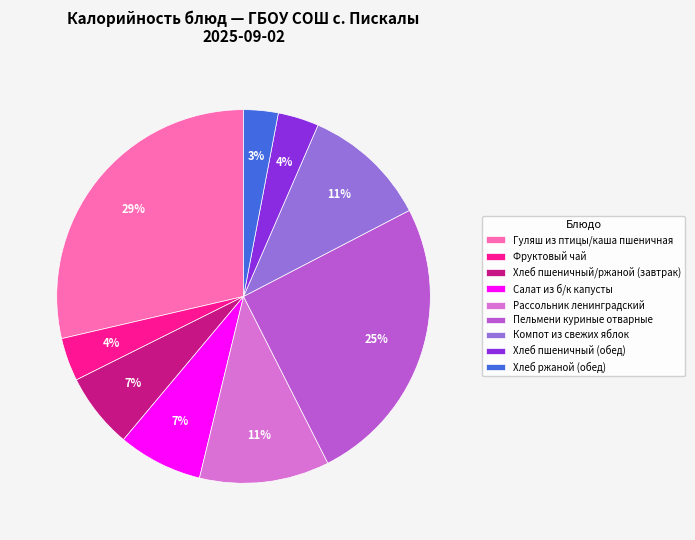

To the nearest percent, what portion does Пельмени куриные отварные represent?

25%